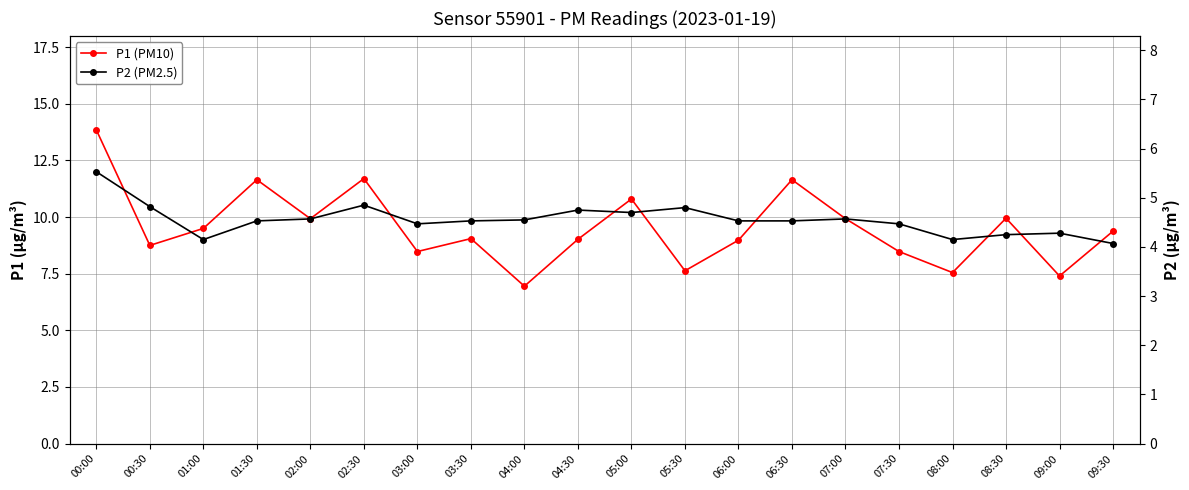

List the labels in order of P2 (PM2.5) value, smallest first.

09:30, 01:00, 08:00, 08:30, 09:00, 03:00, 07:30, 01:30, 03:30, 06:00, 06:30, 04:00, 02:00, 07:00, 05:00, 04:30, 05:30, 00:30, 02:30, 00:00